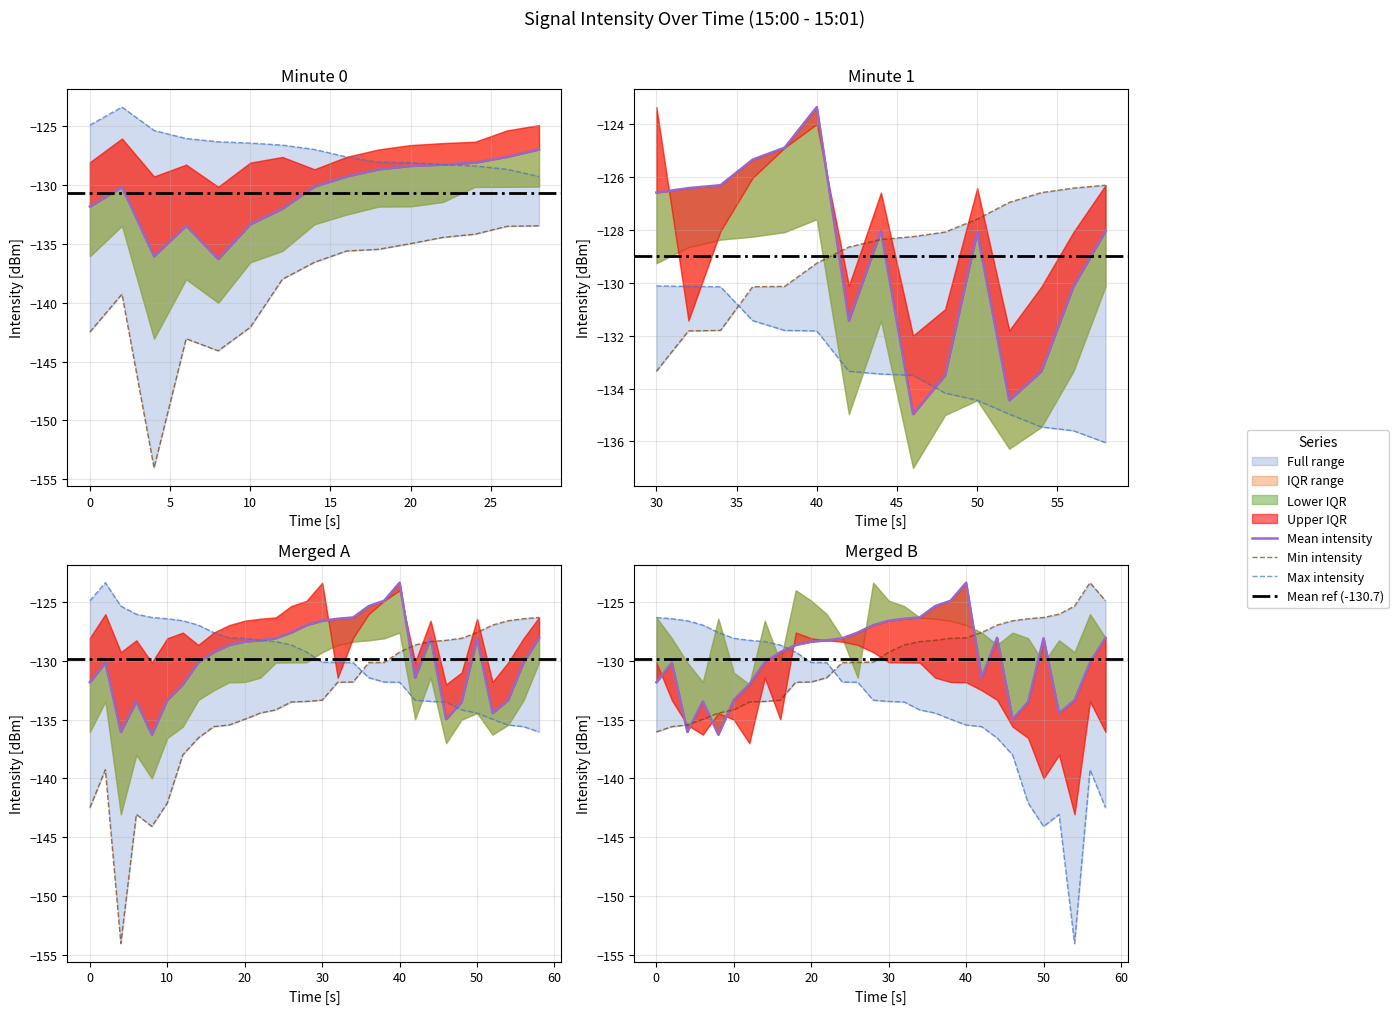

Reading left to right, extract all data points from this chart.

intensity_min: 0=-142.5	2=-139.3	4=-154.0	6=-143.1	8=-144.1	10=-142.1	12=-138.0	14=-136.6	16=-135.6	18=-135.5	20=-135.0	22=-134.4	24=-134.2	26=-133.5	28=-133.5	30=-133.3	32=-131.8	34=-131.8	36=-130.1	38=-130.1	40=-129.3	42=-128.6	44=-128.4	46=-128.3	48=-128.1	50=-127.6	52=-127.0	54=-126.6	56=-126.4	58=-126.3
intensity_mean: 0=-131.8	2=-130.1	4=-136.0	6=-133.5	8=-136.3	10=-133.3	12=-132.0	14=-130.1	16=-129.3	18=-128.6	20=-128.4	22=-128.3	24=-128.1	26=-127.6	28=-127.0	30=-126.6	32=-126.4	34=-126.3	36=-125.3	38=-124.9	40=-123.4	42=-131.4	44=-128.0	46=-135.0	48=-133.5	50=-128.1	52=-134.4	54=-133.3	56=-130.1	58=-128.0
intensity_max: 0=-124.9	2=-123.4	4=-125.3	6=-126.0	8=-126.3	10=-126.4	12=-126.6	14=-127.0	16=-127.6	18=-128.0	20=-128.1	22=-128.3	24=-128.4	26=-128.6	28=-129.3	30=-130.1	32=-130.1	34=-130.1	36=-131.4	38=-131.8	40=-131.8	42=-133.3	44=-133.5	46=-133.5	48=-134.2	50=-134.4	52=-135.0	54=-135.5	56=-135.6	58=-136.0